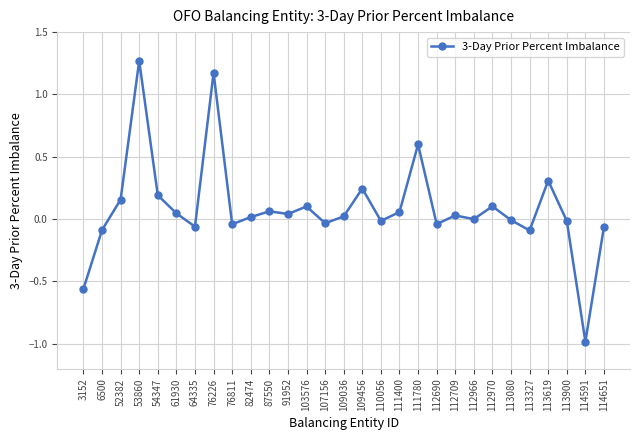

Where is the first local minimum?

64335